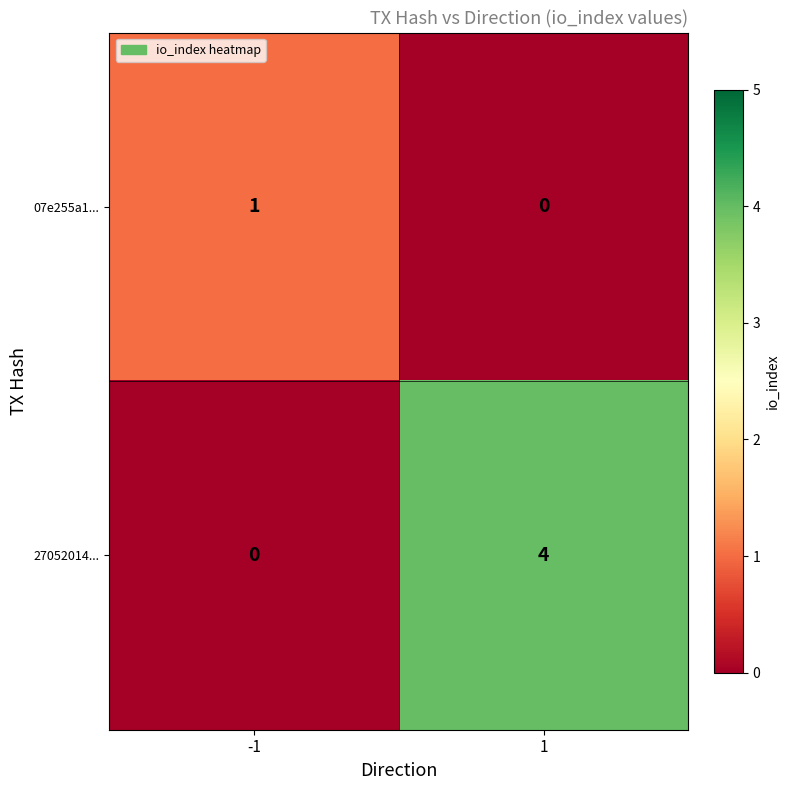

At -1, list the series in order from largest to smallest.

07e255a1..., 27052014...